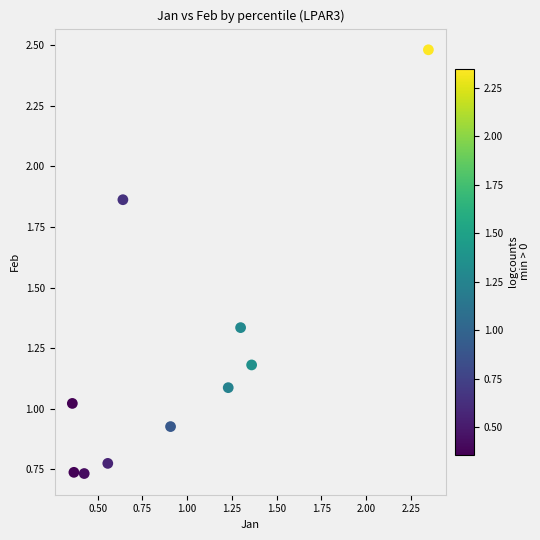

What is the range of X values (max minus min)?

2.0